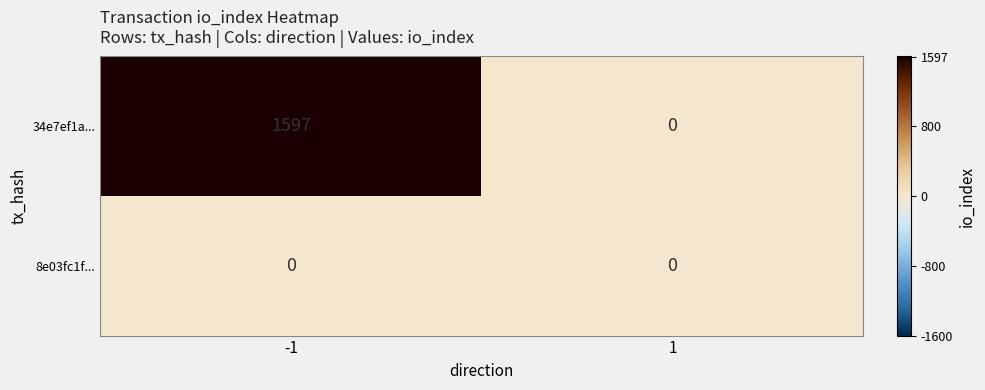

At how many categories does at least one series exceed 1371?

1